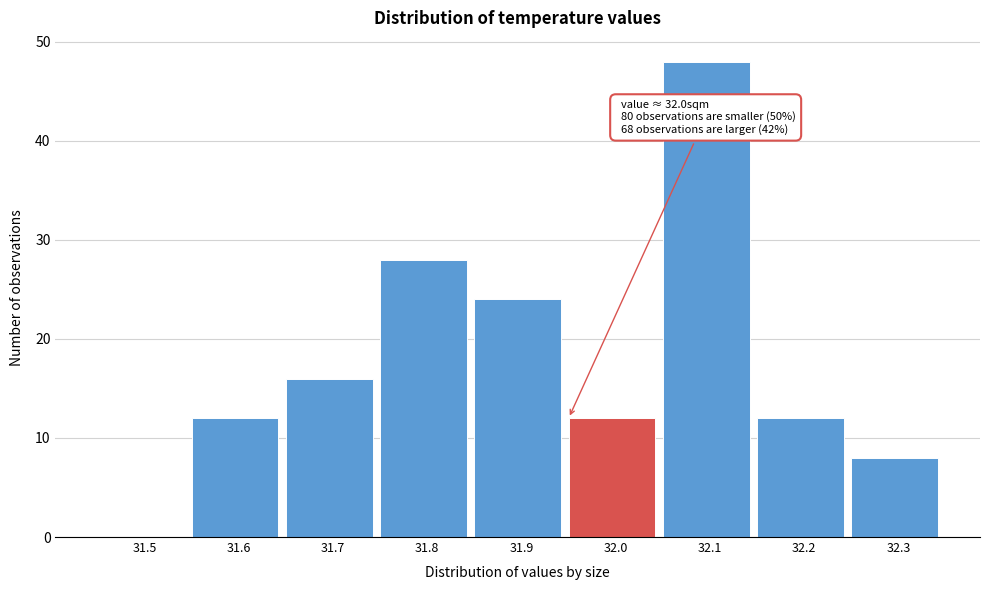

Reading left to right, list all the values displayed in this chart.

31.5=0	31.6=12	31.7=16	31.8=28	31.9=24	32.0=12	32.1=48	32.2=12	32.3=8